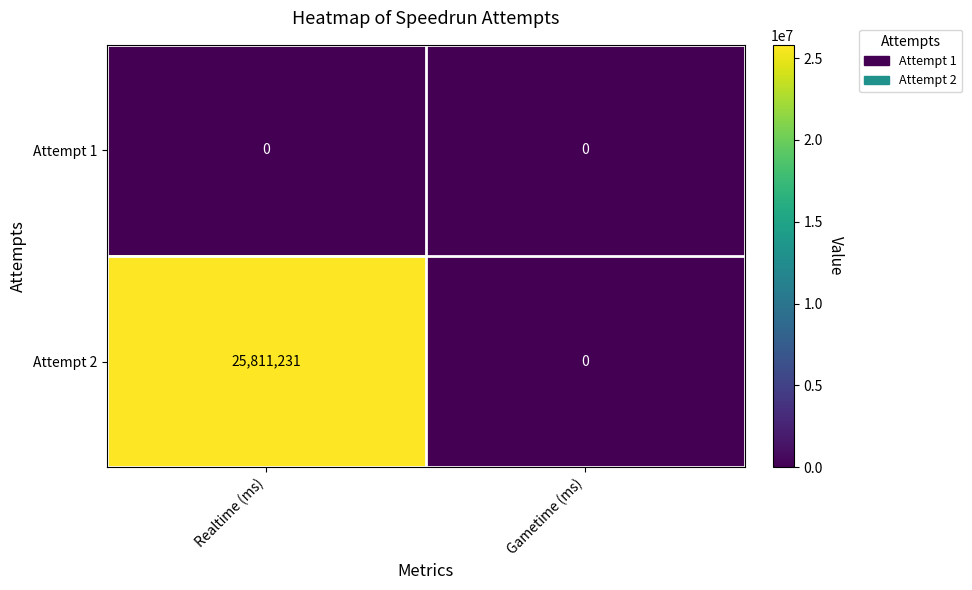

How many distinct data groups are displayed?

2